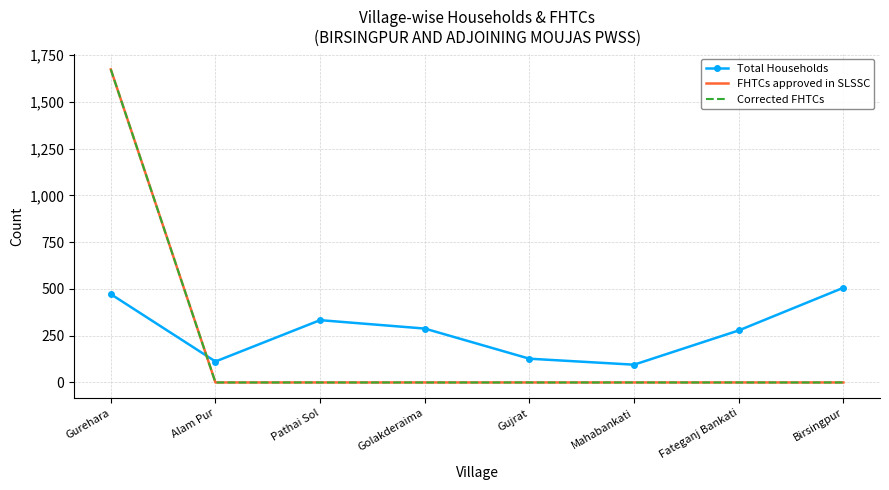

True or false: Total Households and FHTCs approved in SLSSC intersect in this chart.

True